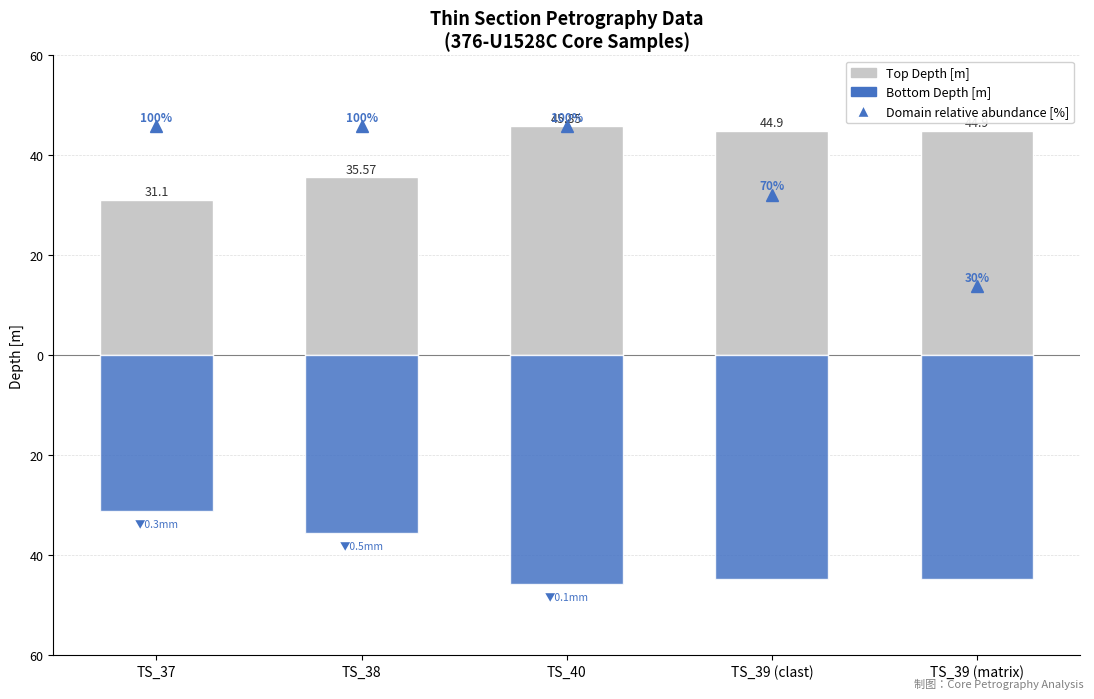

What is the label of the 1st bar from the right?

TS_39 (matrix)